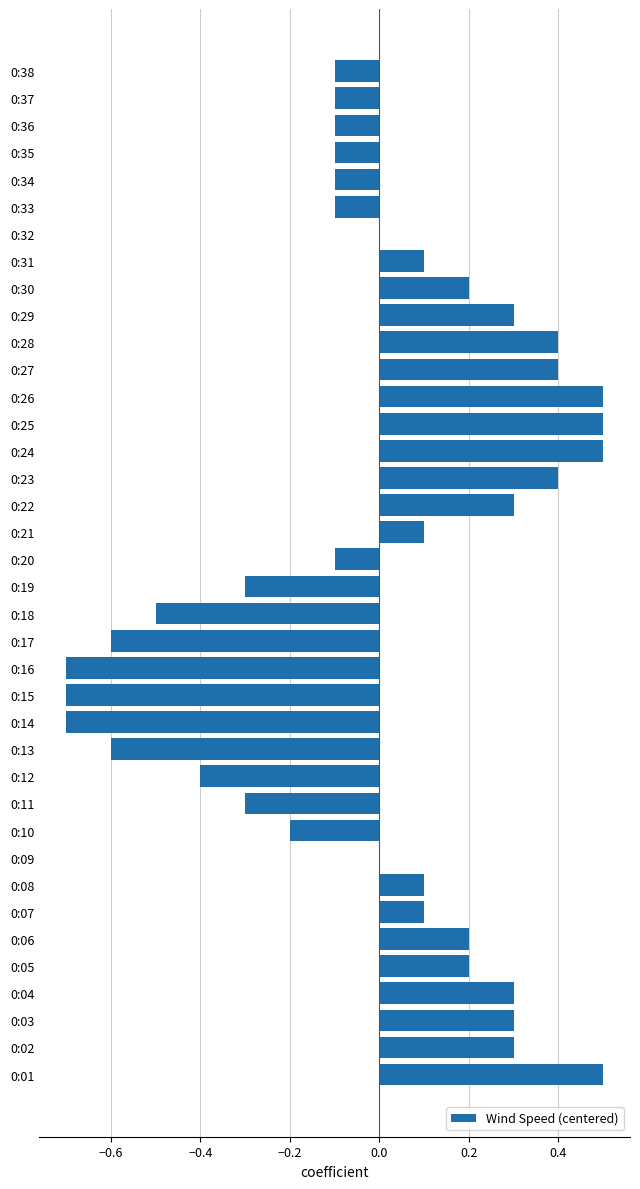

How many distinct data groups are displayed?

1